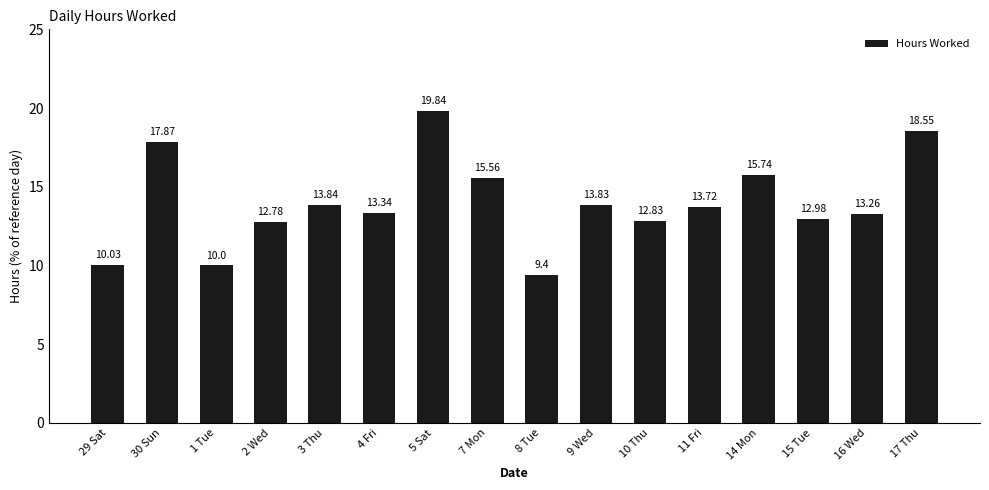

Reading left to right, what are all the values shown in this chart?

10.0	17.9	10.0	12.8	13.8	13.3	19.8	15.6	9.4	13.8	12.8	13.7	15.7	13.0	13.3	18.6